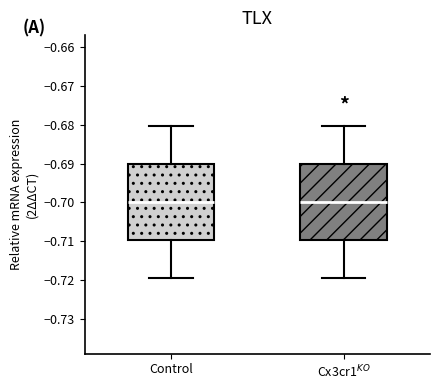

Reading left to right, read every box against the y-axis: the position of its median line, the range the box covers, and the ends of its whiskers. The values are not printed on the chart, so give them approximately, as read against the axis.

Control: median -0.700, box -0.710 to -0.690, whiskers -0.719 to -0.680
Cx3cr1$^{KO}$: median -0.700, box -0.710 to -0.690, whiskers -0.719 to -0.680